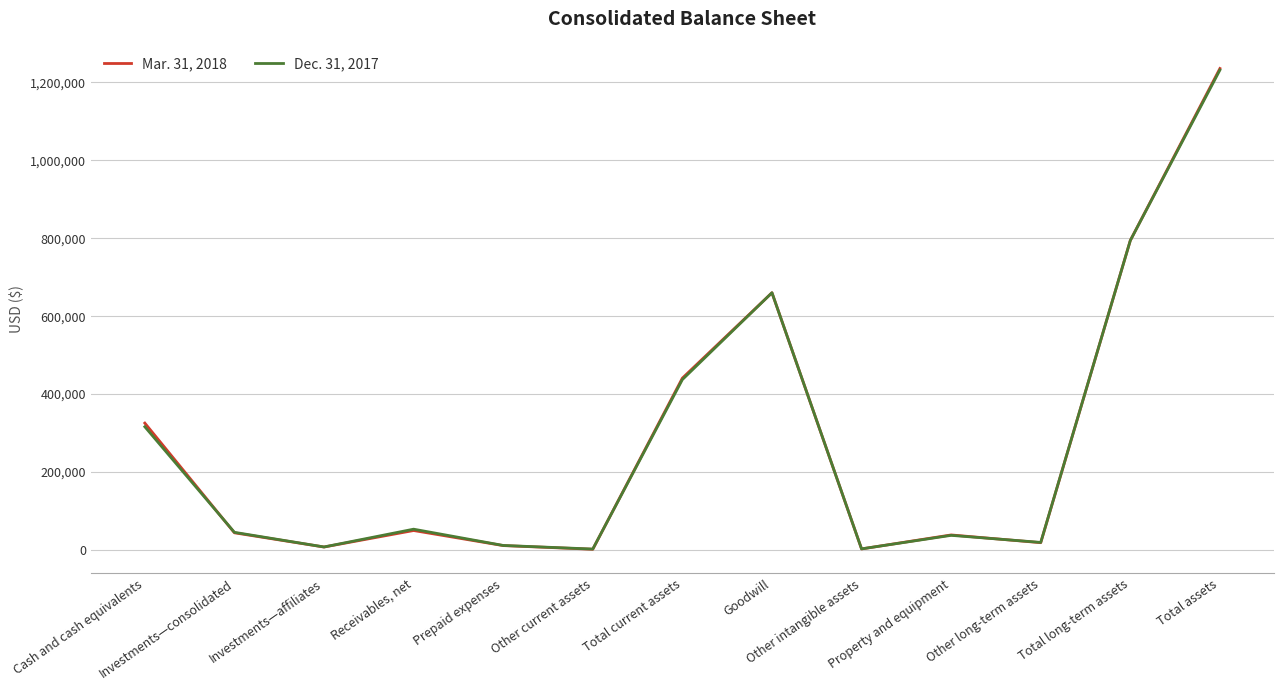

At Investments—affiliates, list the series in order from largest to smallest.

Dec. 31, 2017, Mar. 31, 2018